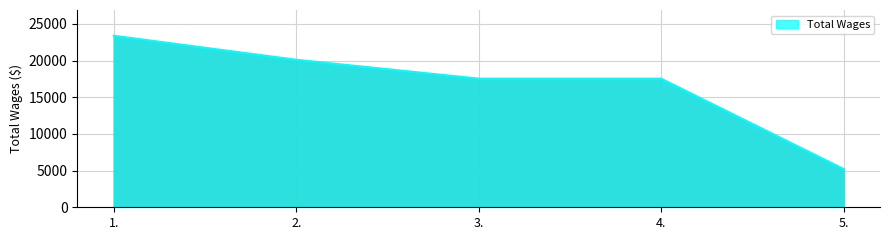

Is it true that the value at 5. is 5223?

True